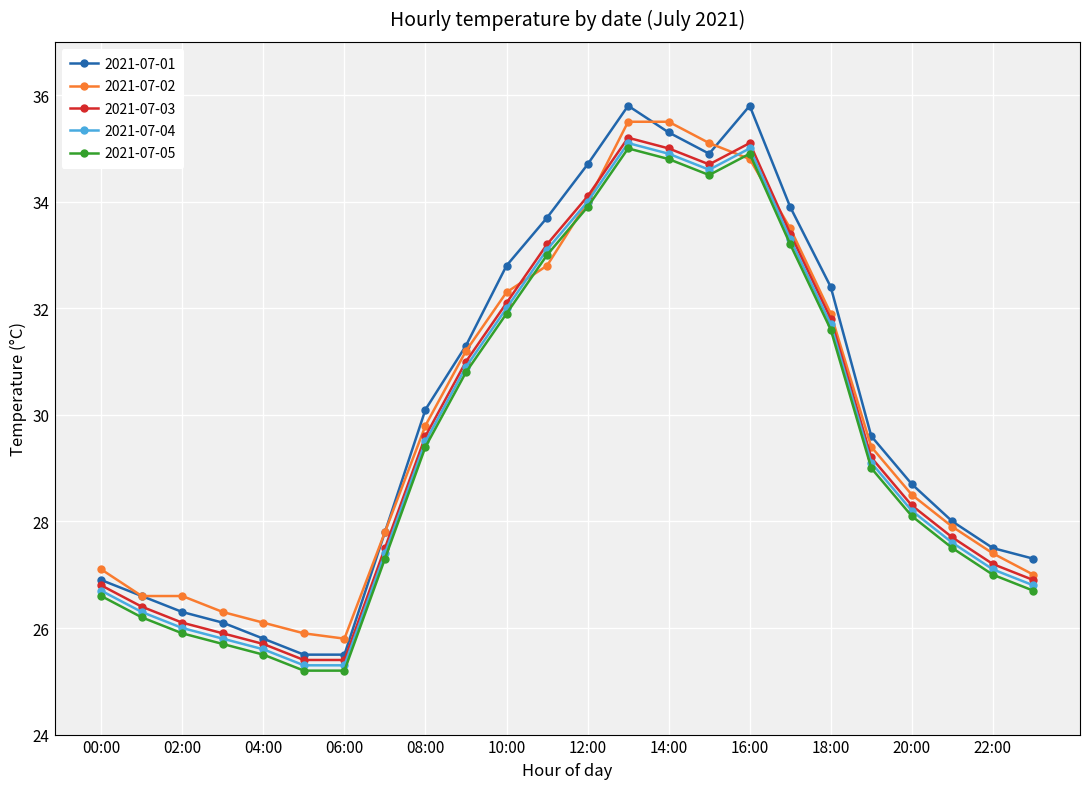

What is the minimum value for 2021-07-02?

25.8